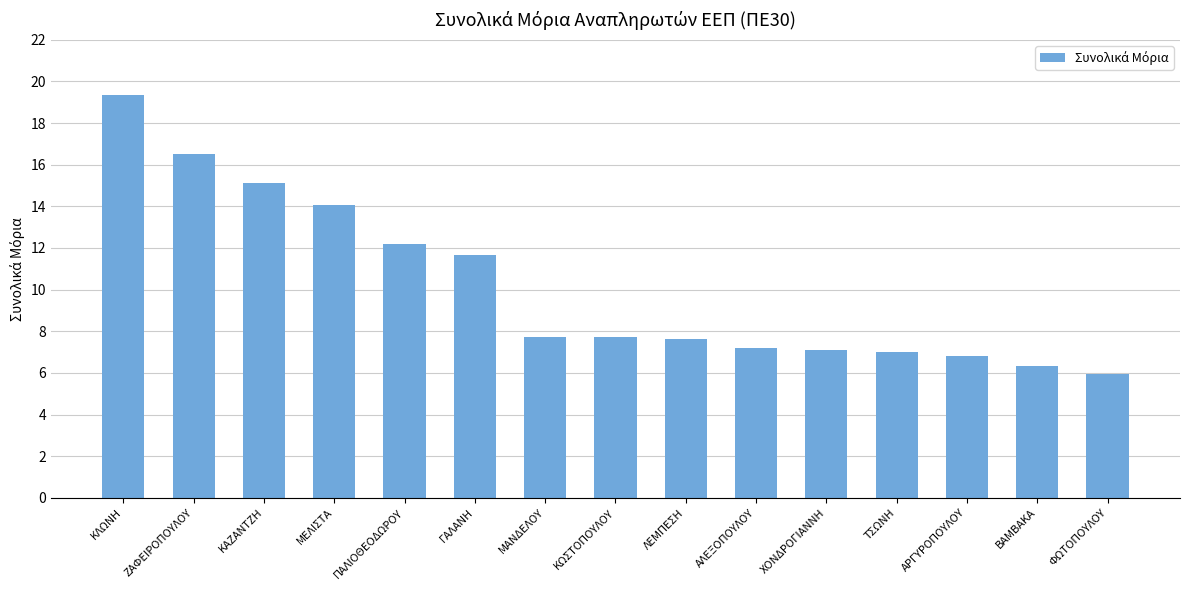

Which has a higher value, ΜΑΝΔΕΛΟΥ or ΓΑΛΑΝΗ?

ΓΑΛΑΝΗ